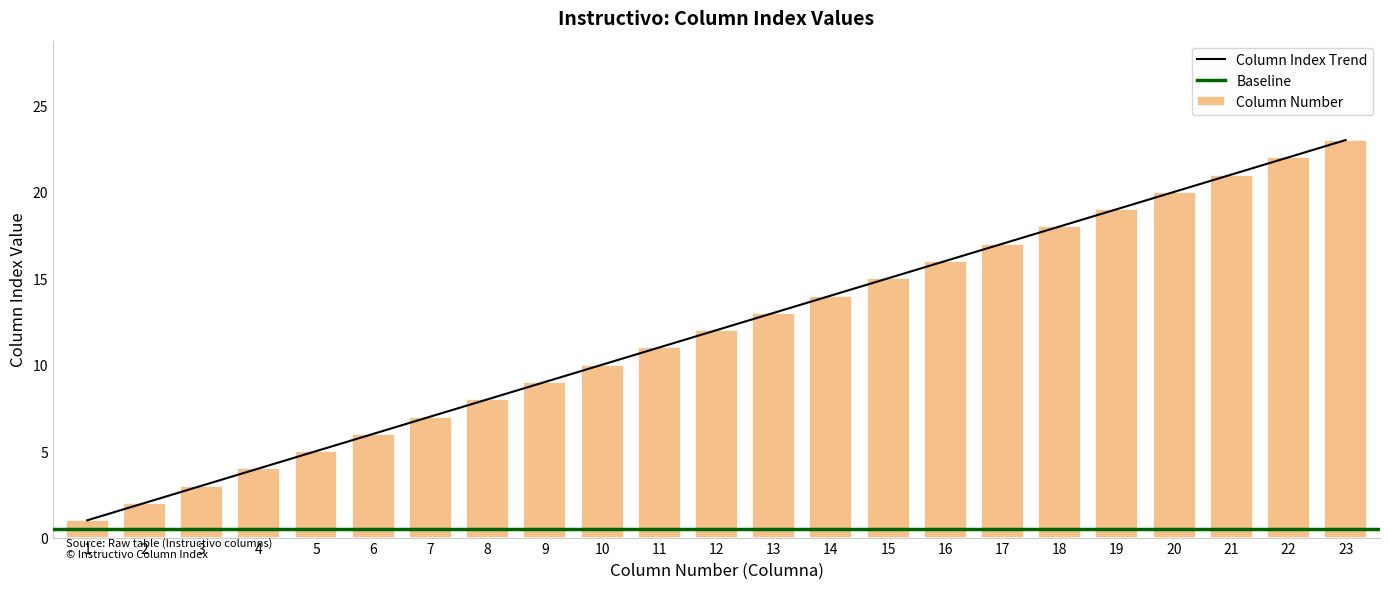

How many data points are above 12?

11